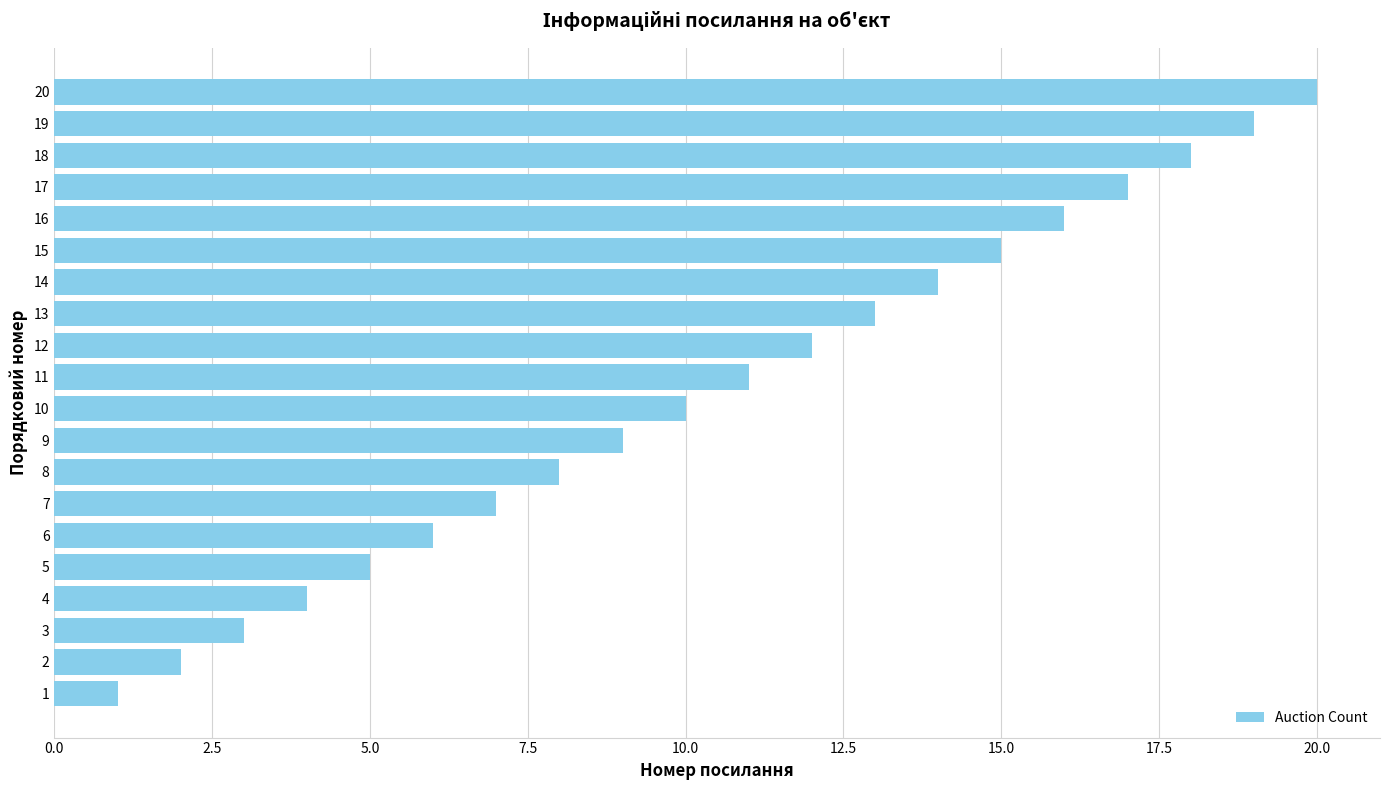

What is the greatest value displayed?

20